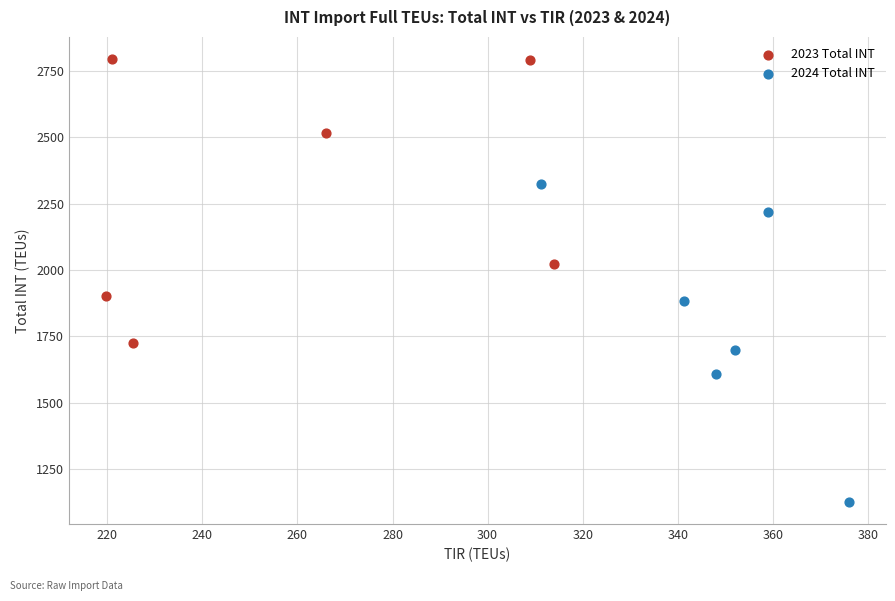

What are all the series names shown in the legend?

2023 Total INT, 2024 Total INT